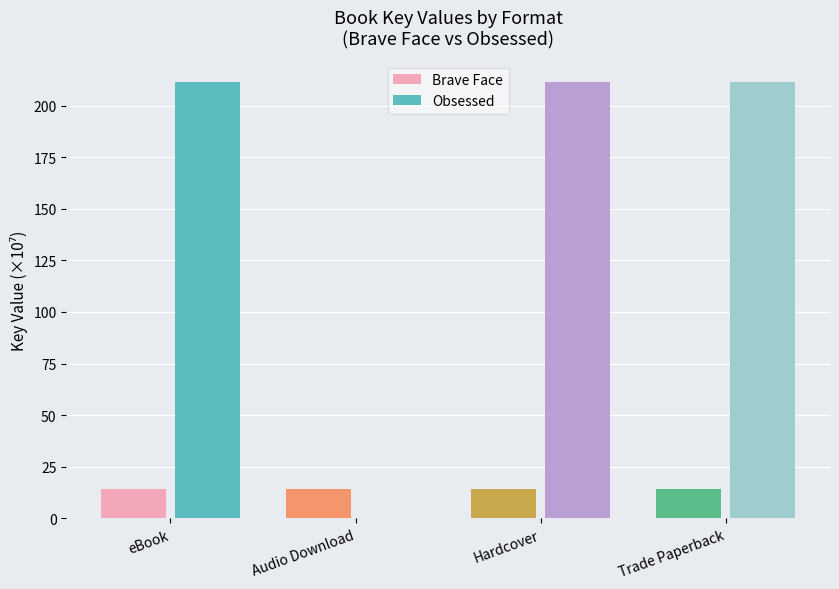

What is the total value across all series at Trade Paperback?

225.6